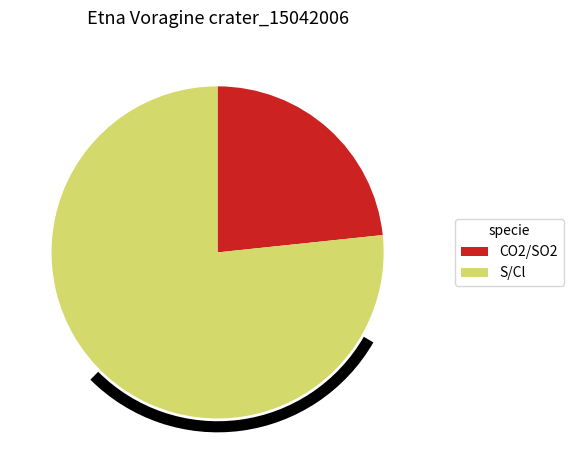

Between S/Cl and CO2/SO2, which is larger?

S/Cl